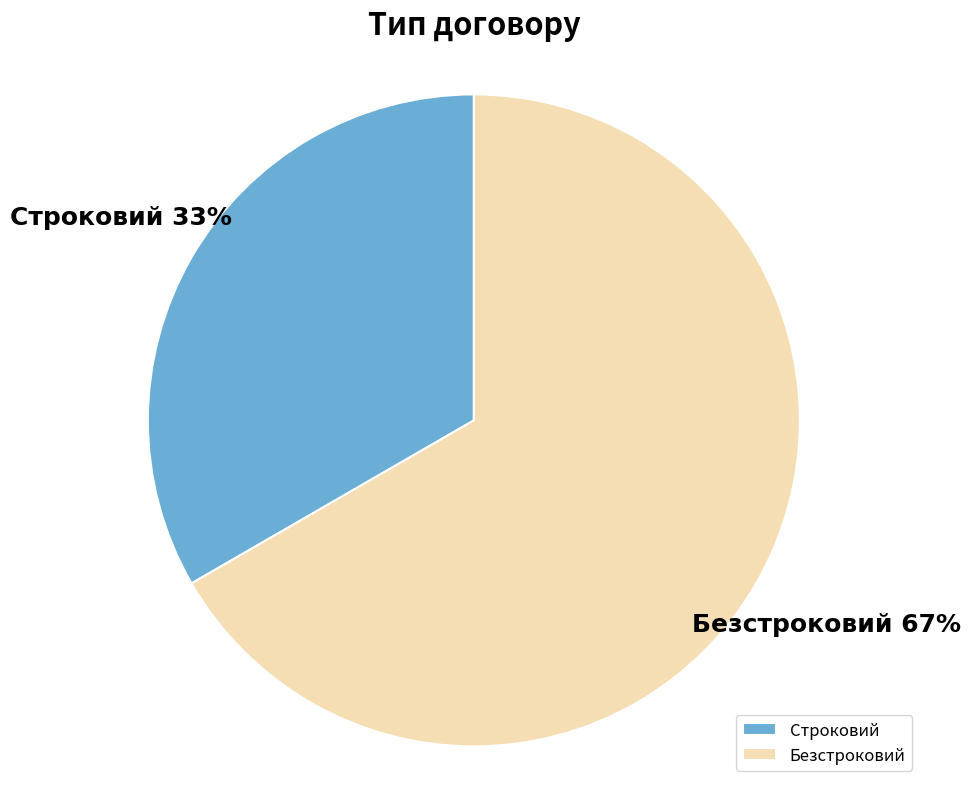

Does Безстроковий represent more than half of the total?

Yes